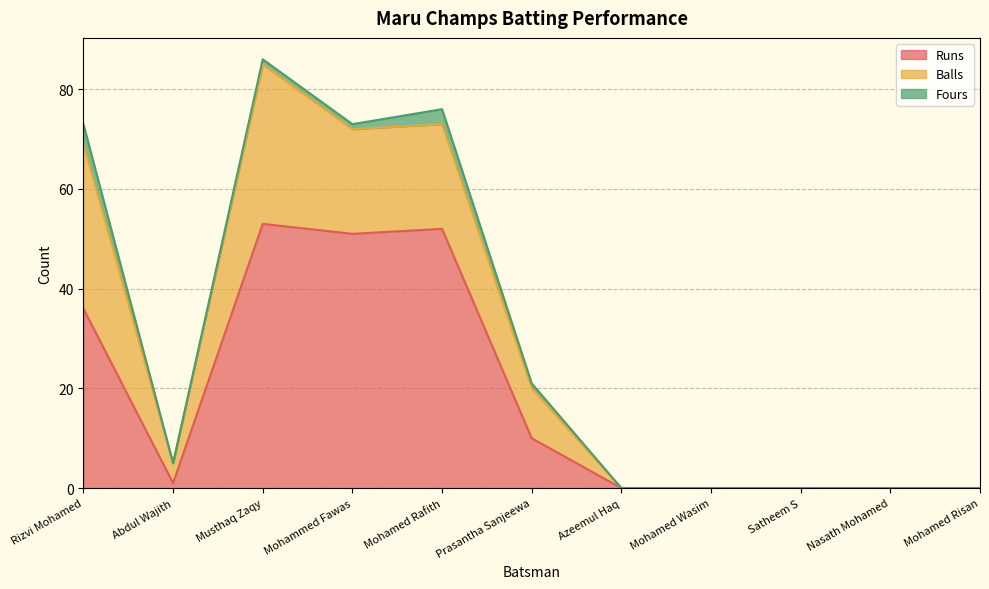

What is the average value of the Fours series?

1